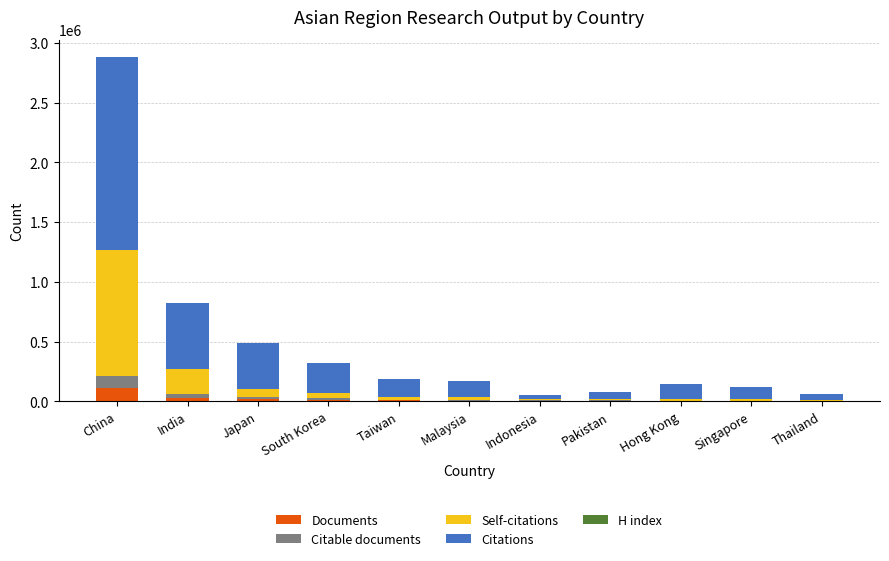

At which category is the sum across all series the highest?

China